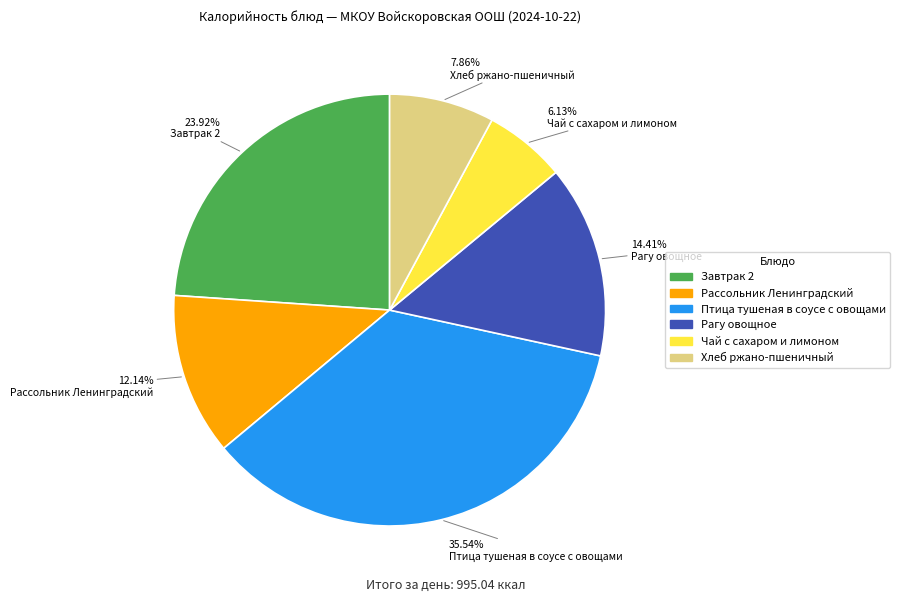

To the nearest percent, what portion does Рассольник Ленинградский represent?

12%